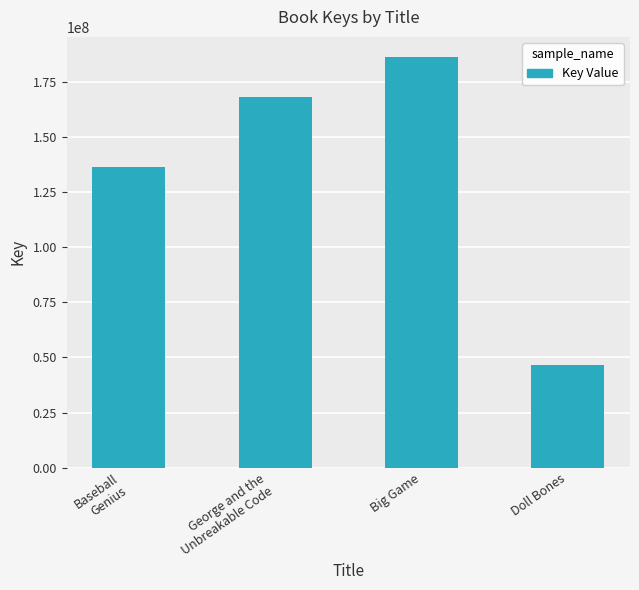

Does the chart contain any negative values?

No